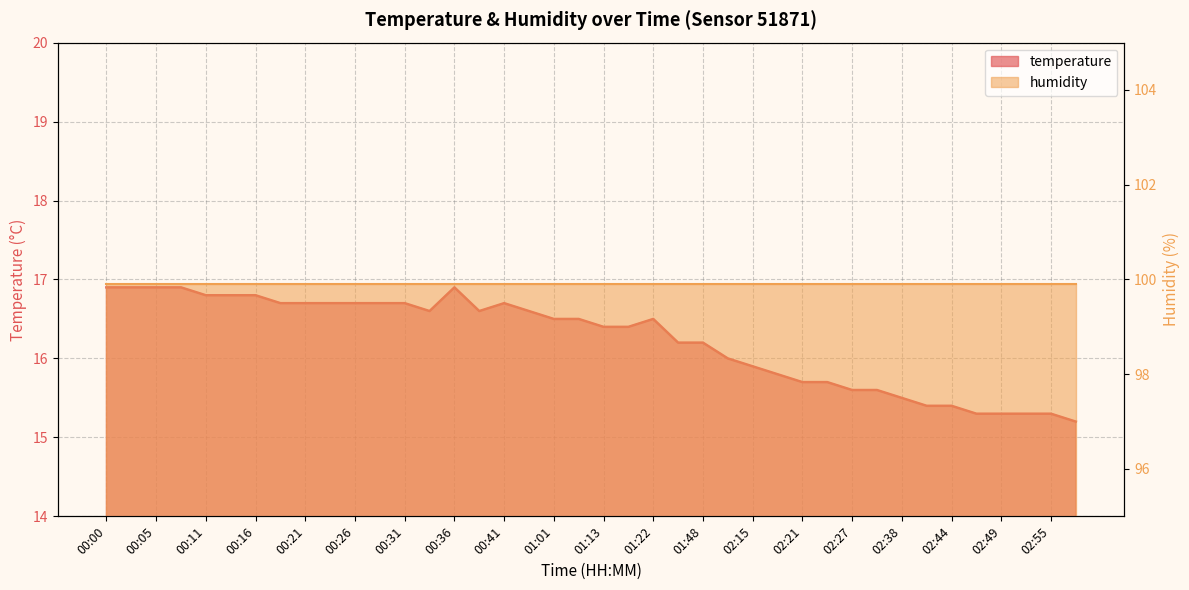

What is the difference between the values at 00:41 and 02:05?

0.7